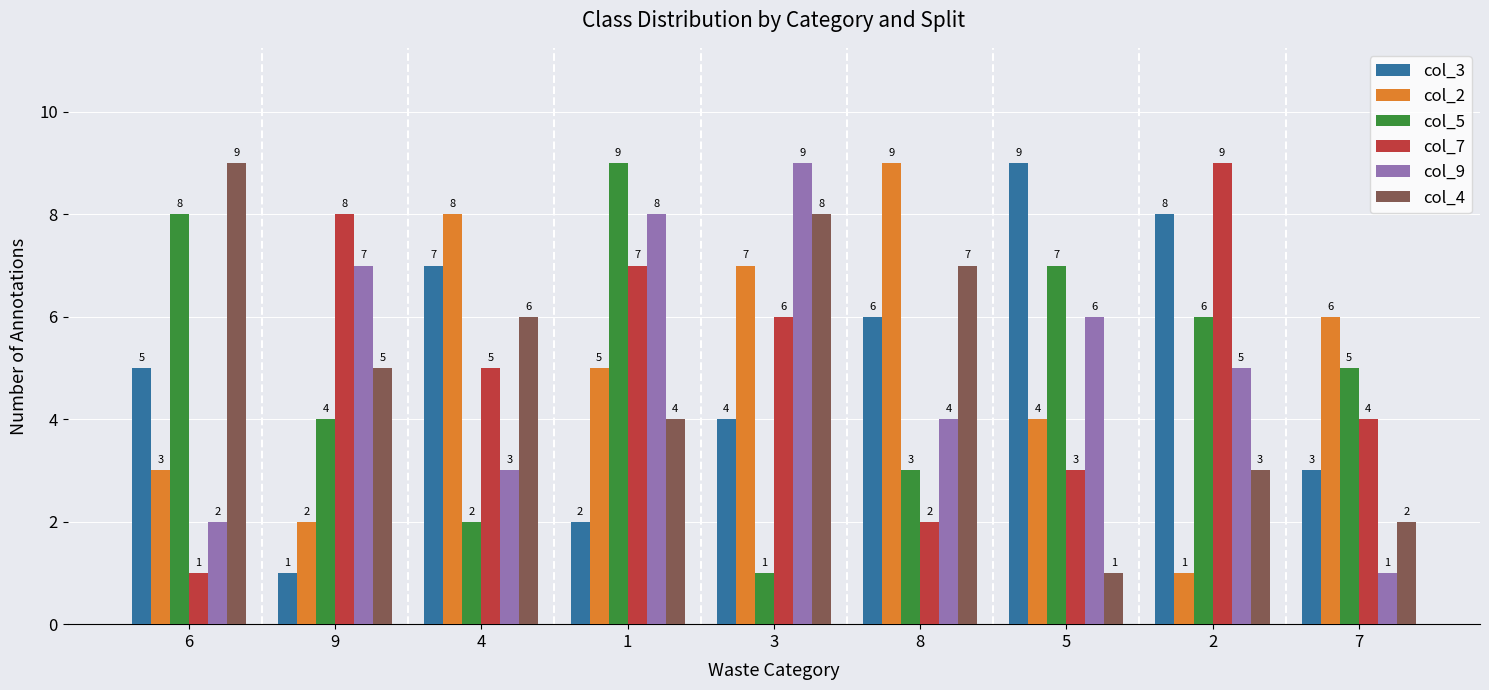

How many col_3 values are between 3 and 7?

5